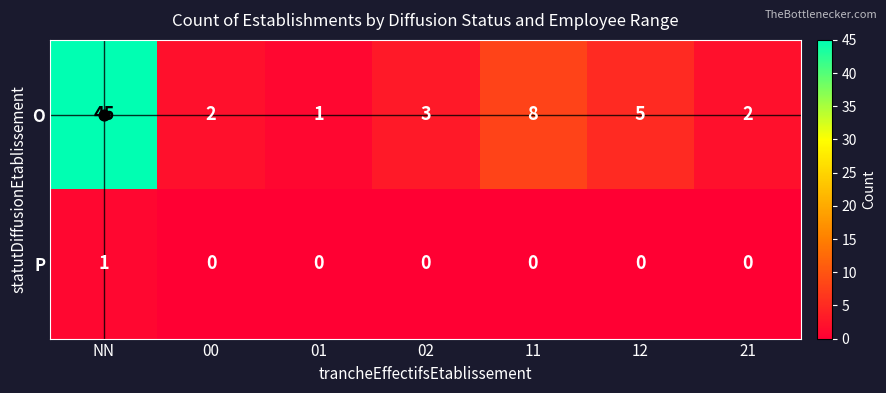

What is the sum of all O values?

66